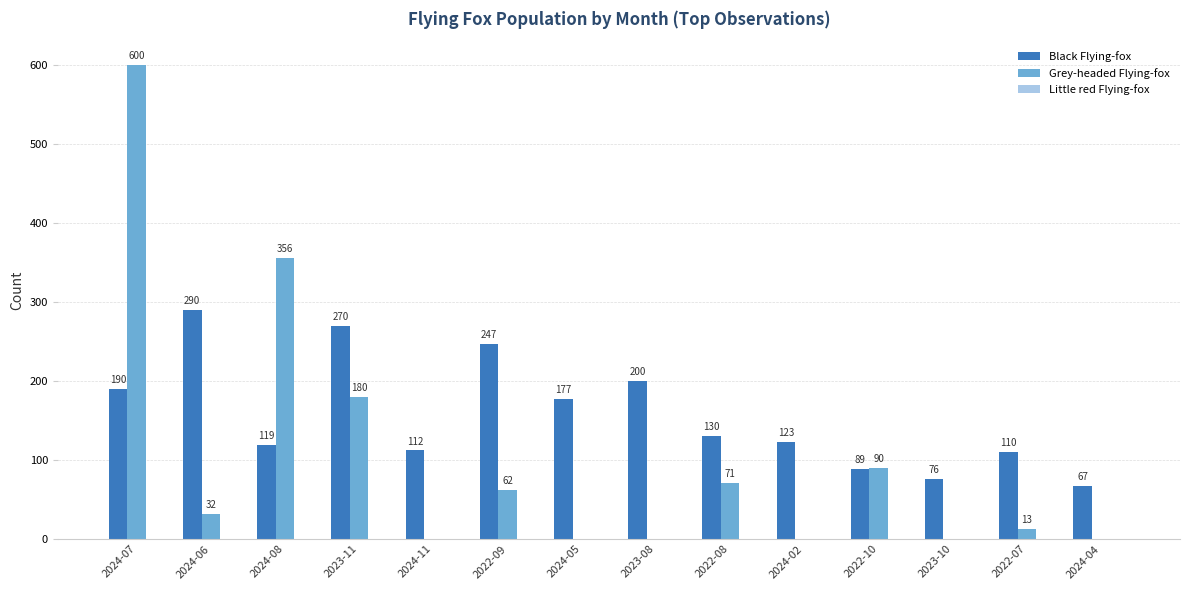

What is the greatest value displayed?

600